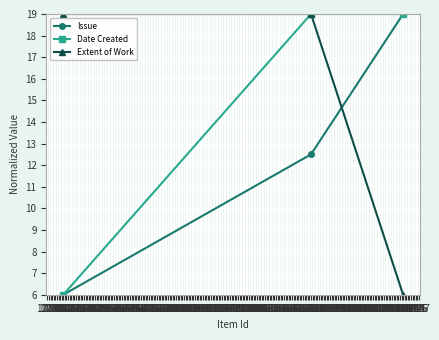

At which category is the sum across all series the highest?

1379